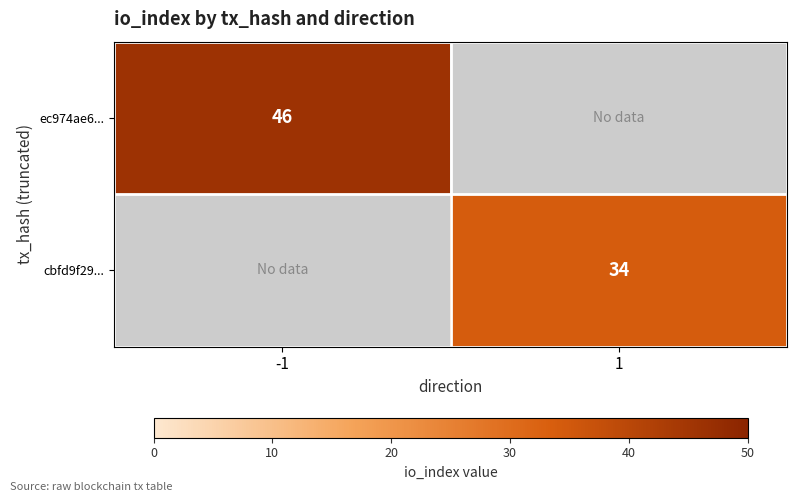

The value of cbfd9f29... at 1 is 44. True or false?

False